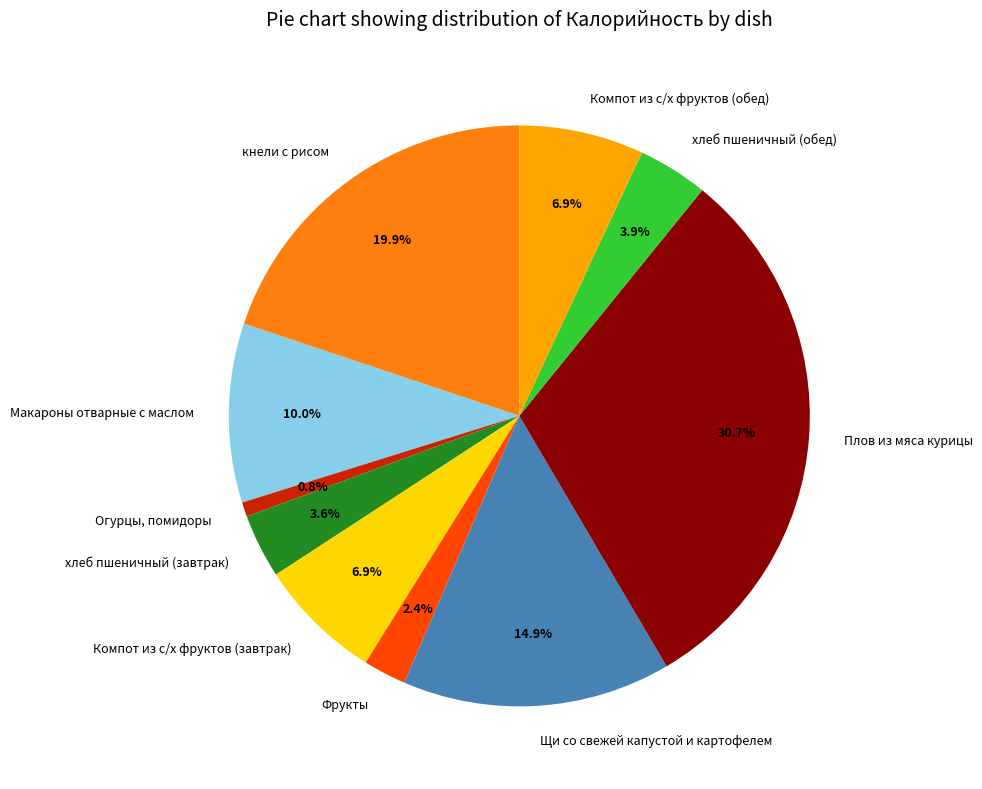

Is Макароны отварные с маслом the majority of the pie?

No